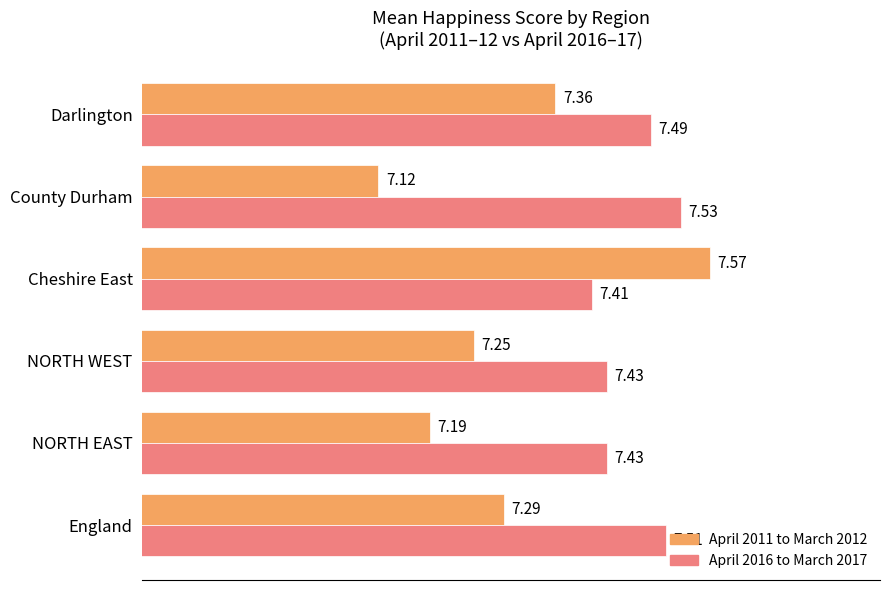

Which category has the lowest value in the April 2011 to March 2012 series?

County Durham